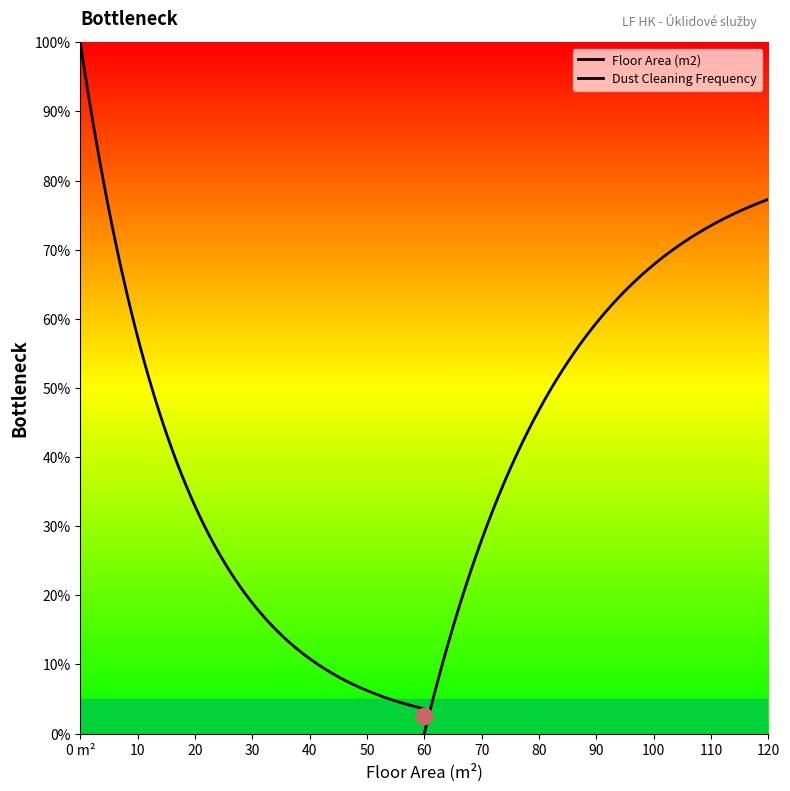

At how many categories does at least one series exceed 52?

2